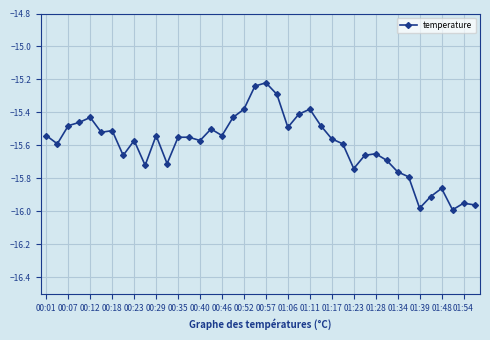

Is it true that the value at 01:06 is -10.5?

False